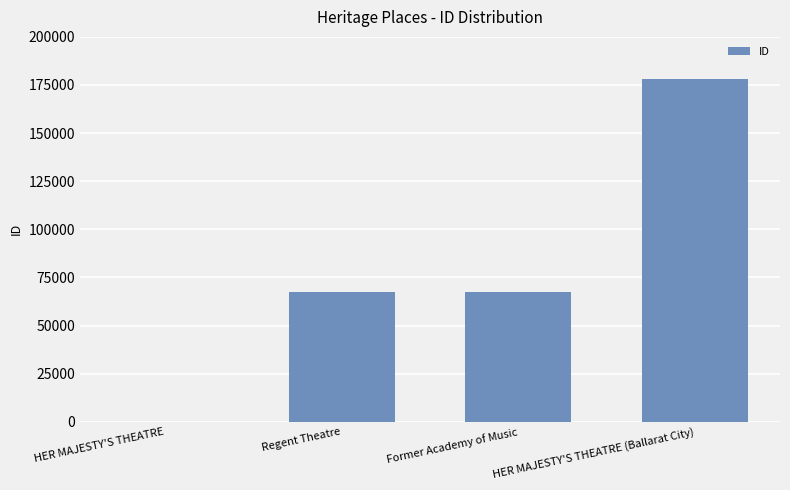

True or false: the data shows 272616 at HER MAJESTY'S THEATRE (Ballarat City).

False